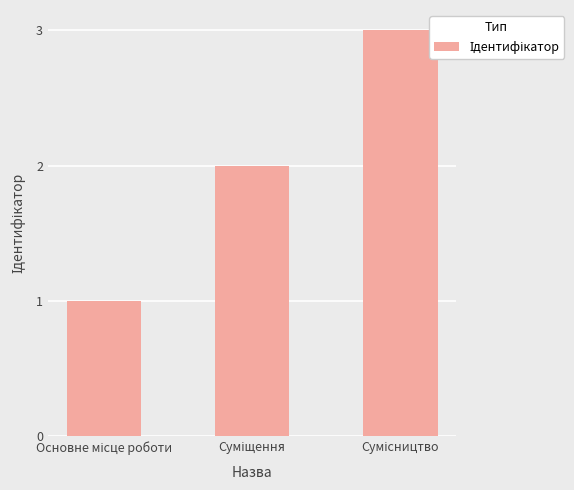

What is the maximum value shown in the chart?

3